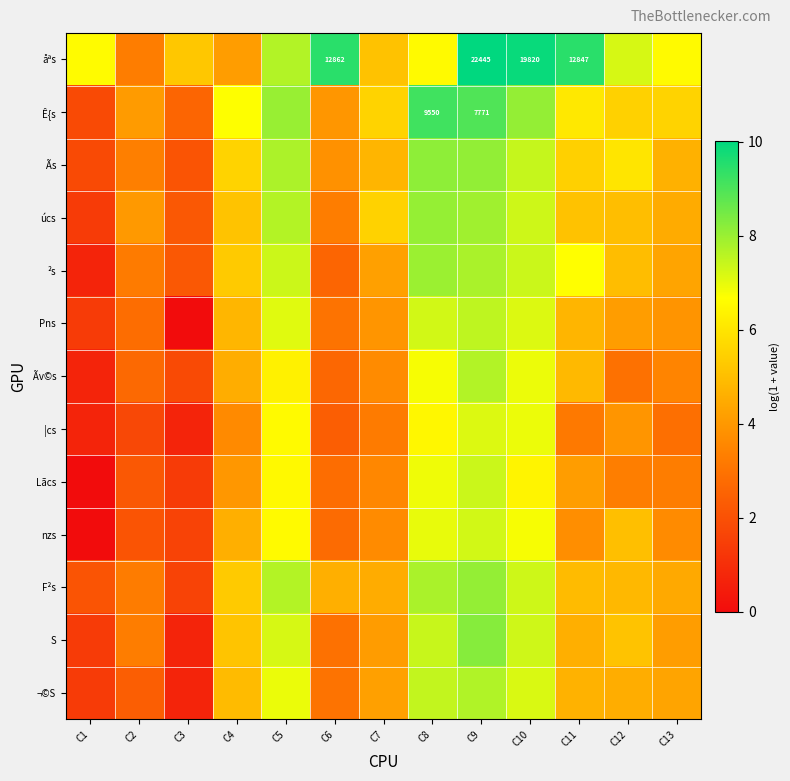

Rank the categories by S value from highest to lowest.

C9, C8, C10, C5, C4, C12, C11, C13, C7, C2, C6, C1, C3